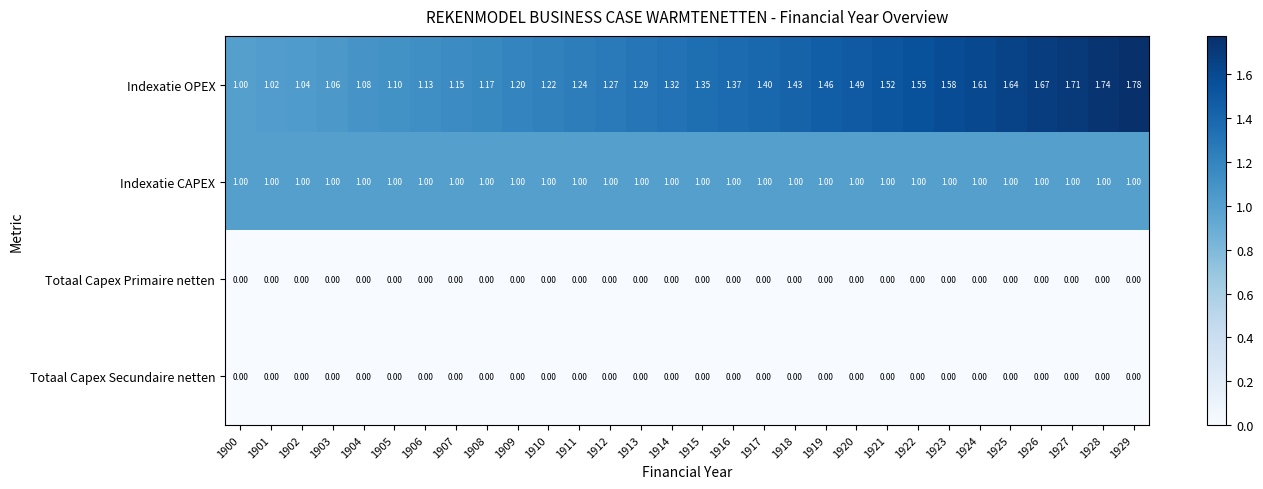

Which series has the largest total across all categories?

Indexatie OPEX